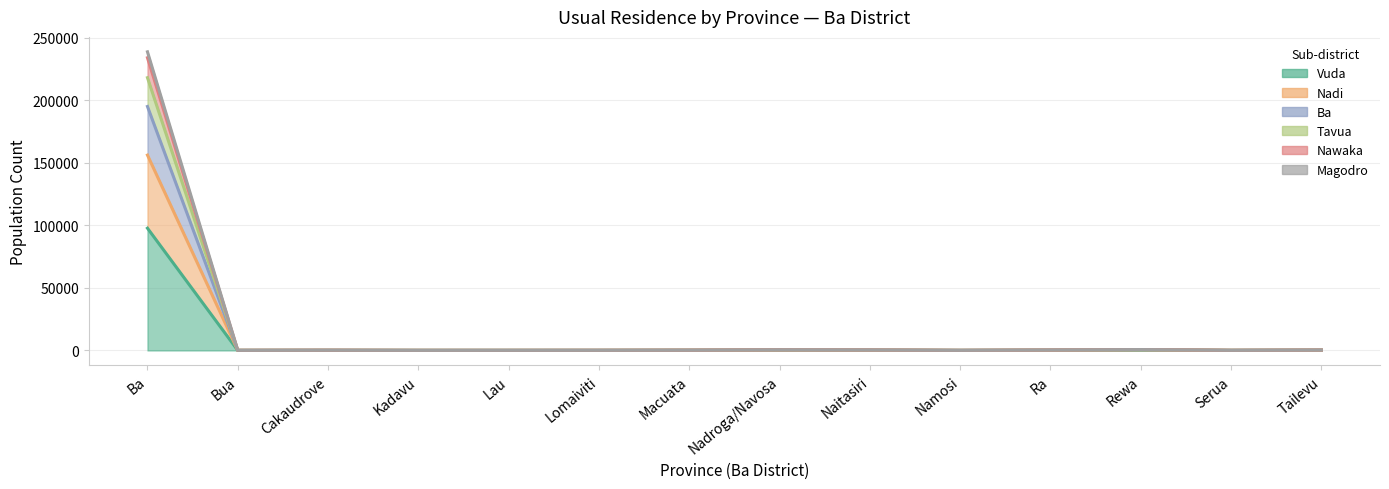

True or false: Nadi has more than 1 interior local peaks.

True